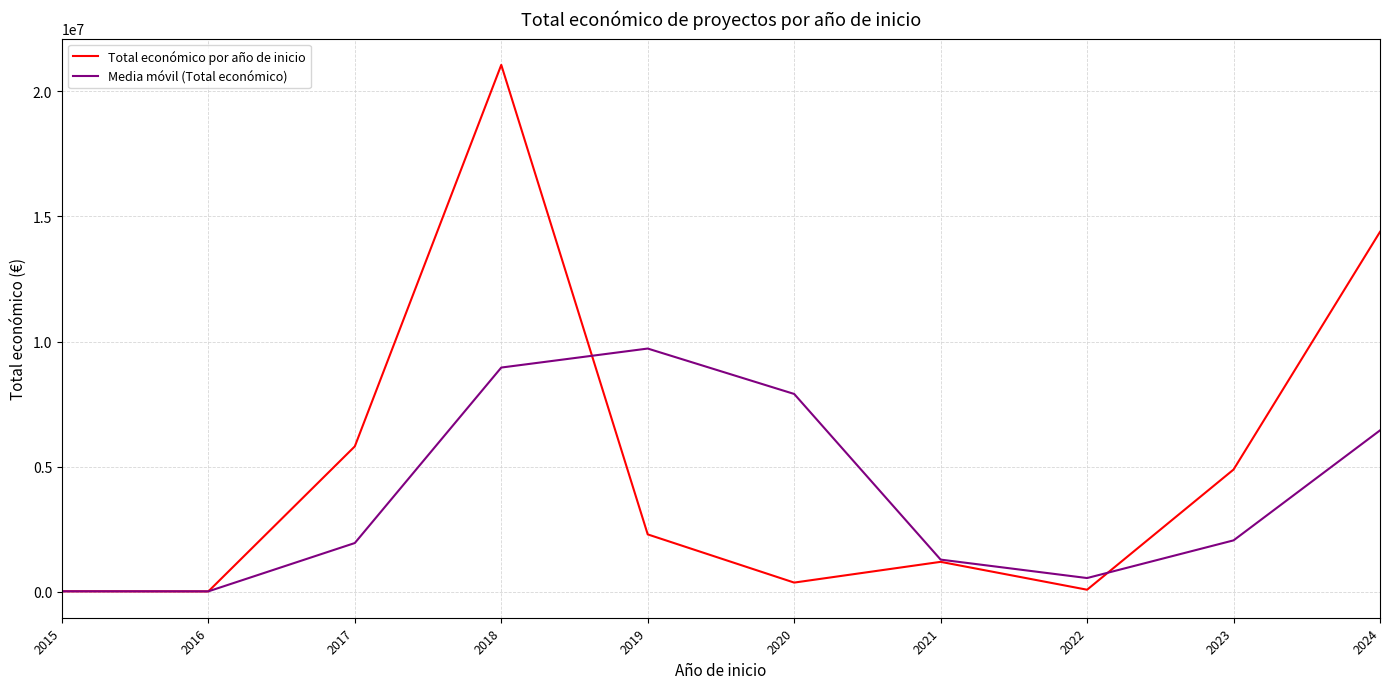

What is the difference between the second highest and second lowest values in the Media móvil (Total económico) series?

8944976.3